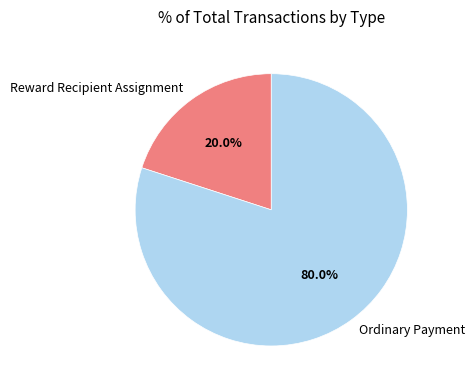

True or false: Reward Recipient Assignment accounts for 7% of the total.

False